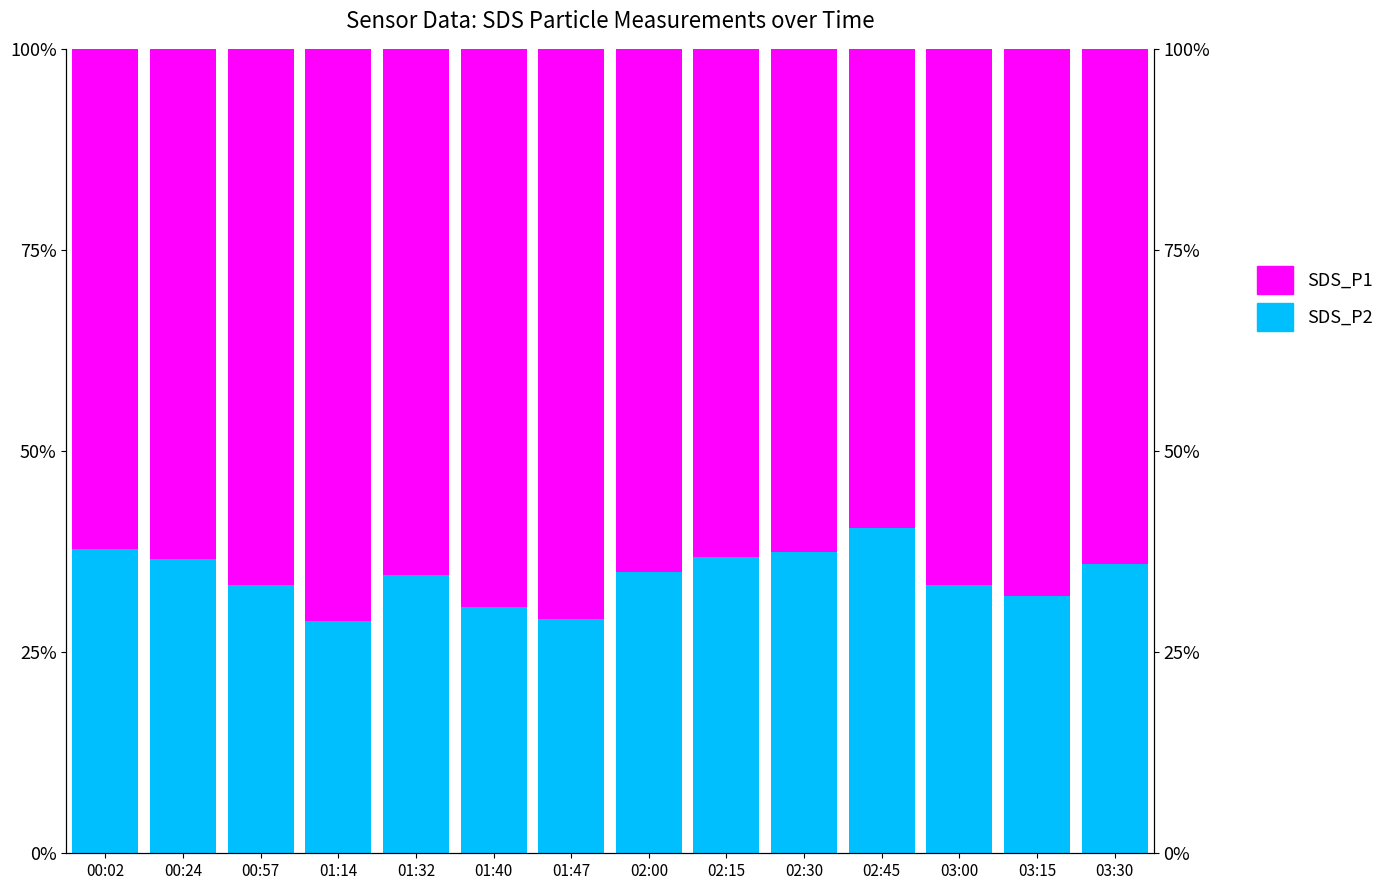

Is the value of SDS_P2 at 01:32 greater than the value of SDS_P1 at 03:00?

No